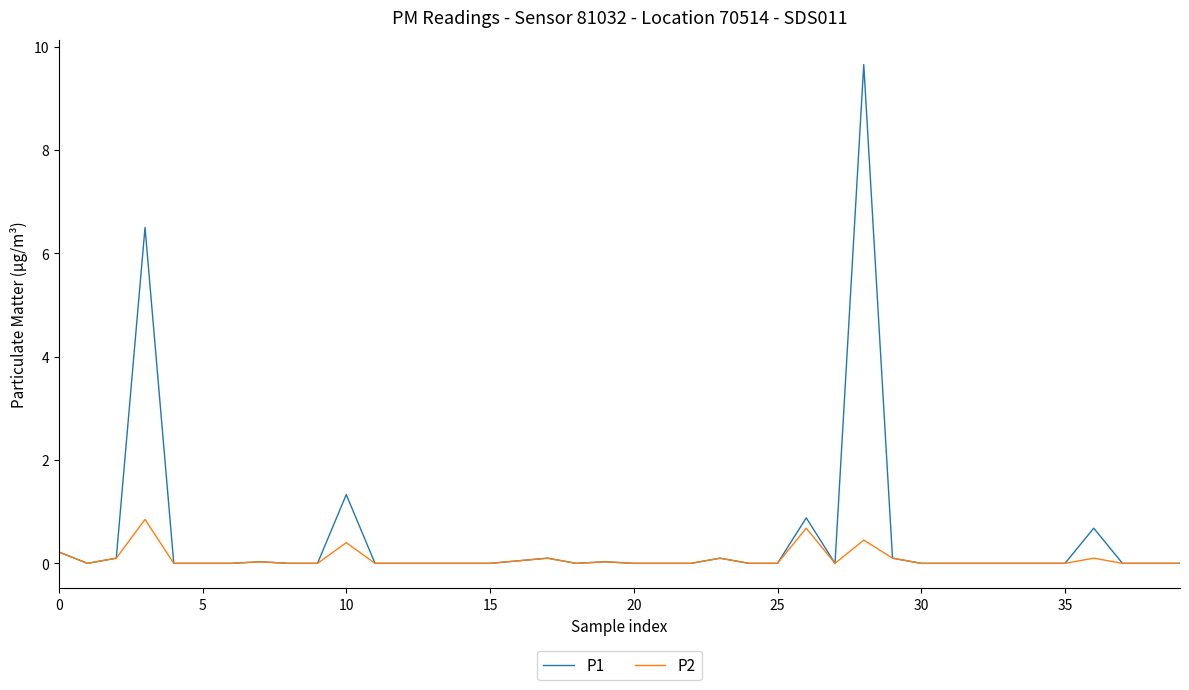

What is the maximum value for P1?

9.7